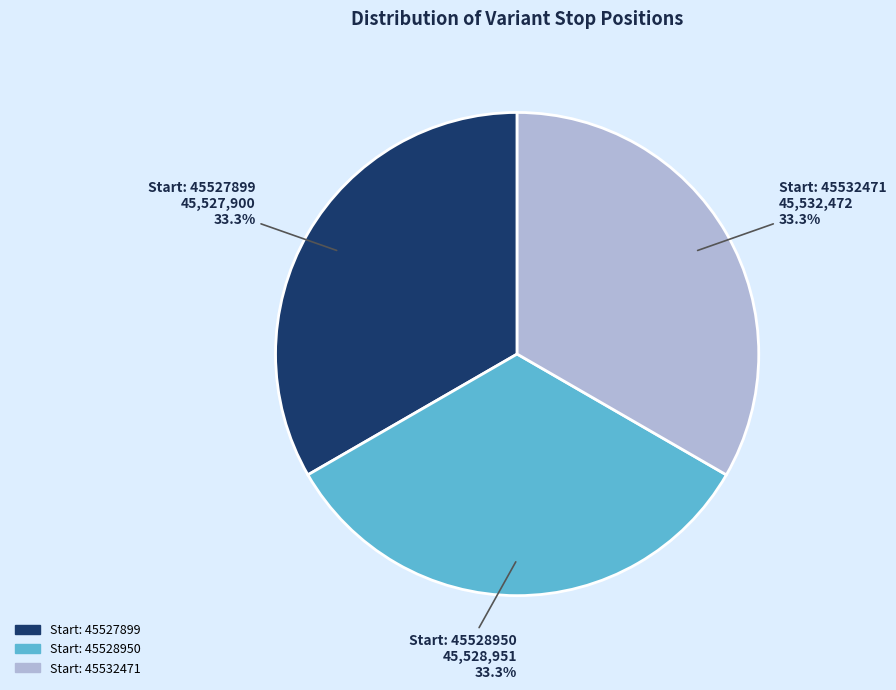

Combined, what portion of the pie is Start: 45528950 and Start: 45527899?

66.7%